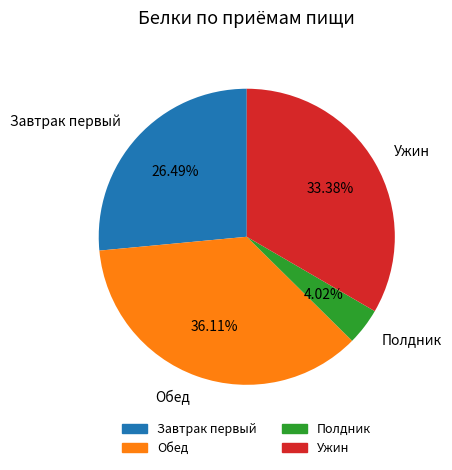

Does Обед account for over 50% of the chart?

No